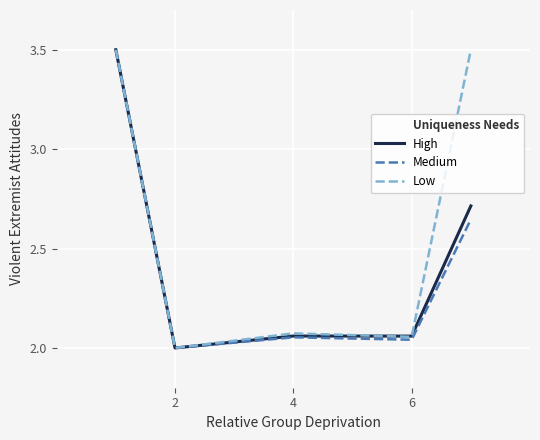

Which series has the largest total across all categories?

Low